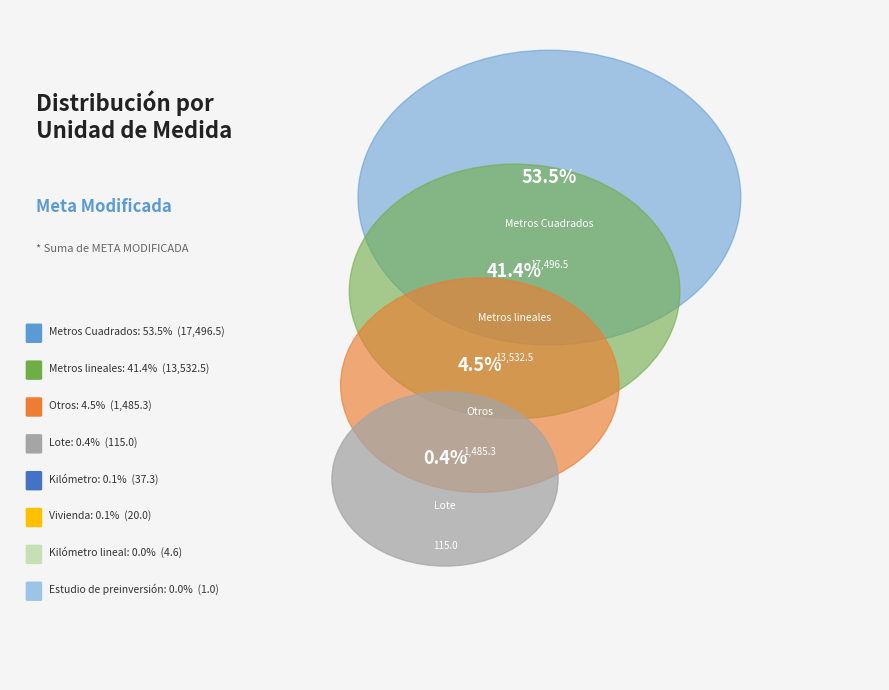

Which slice represents more than half of the pie?

Metros Cuadrados